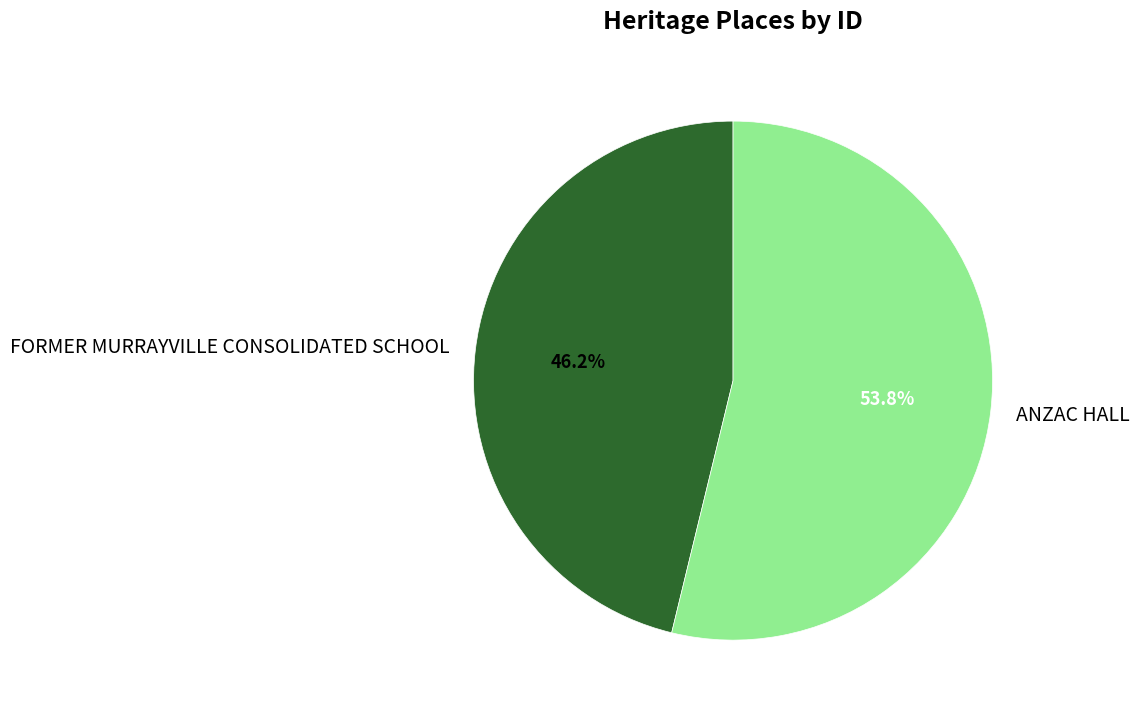

Approximately how many times larger is the value at FORMER MURRAYVILLE CONSOLIDATED SCHOOL compared to ANZAC HALL?

0.9